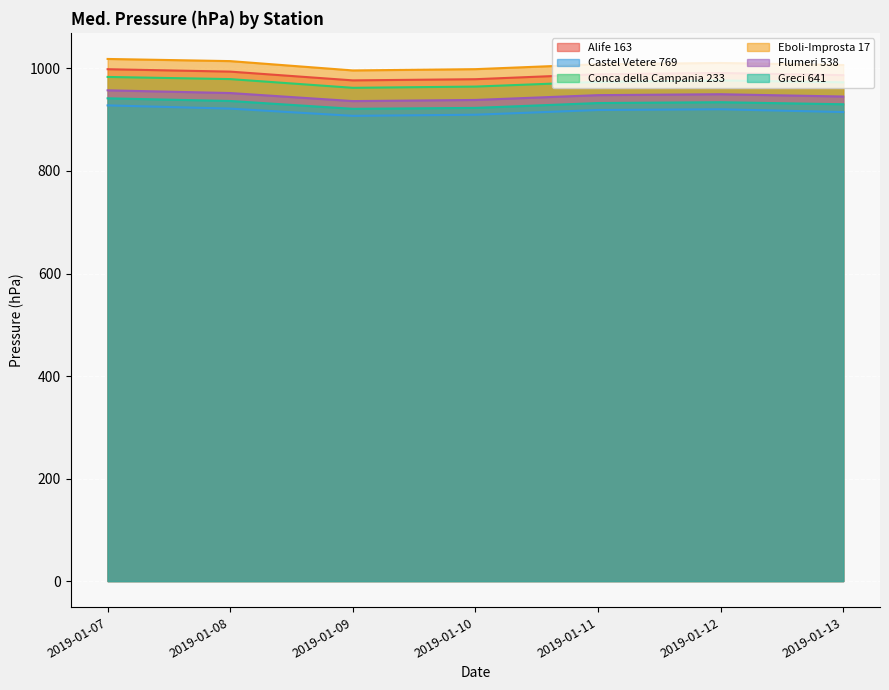

True or false: Castel Vetere 769 and Conca della Campania 233 intersect in this chart.

False